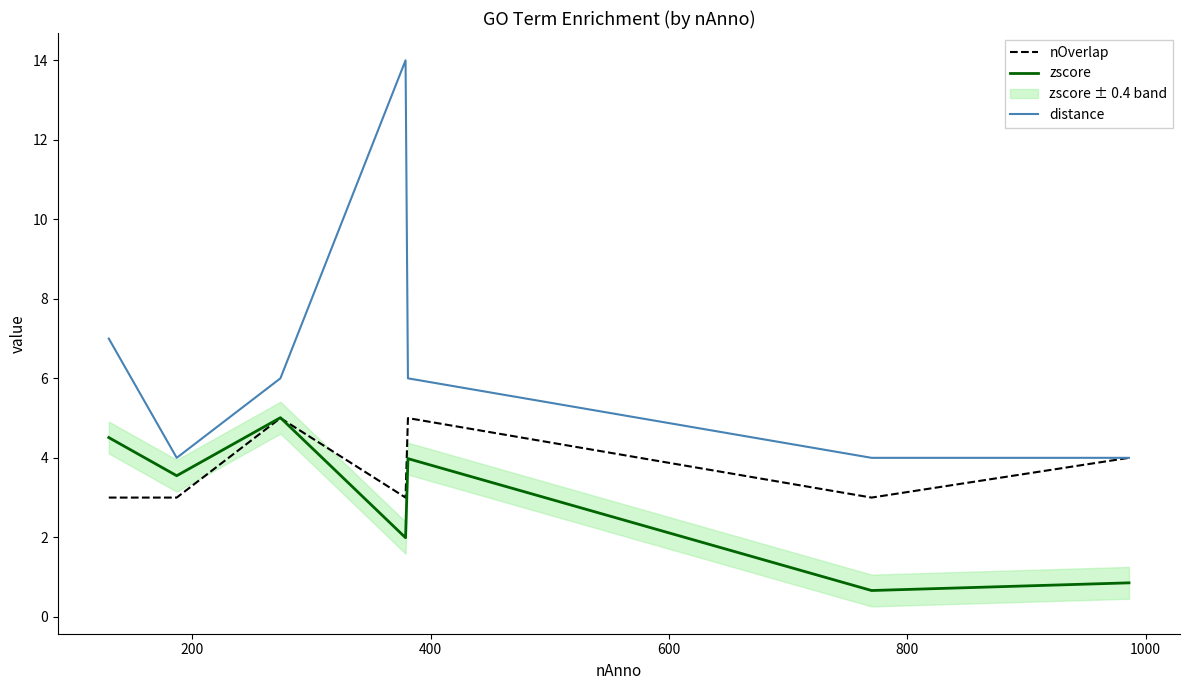

What is the minimum value for nOverlap?

3.0